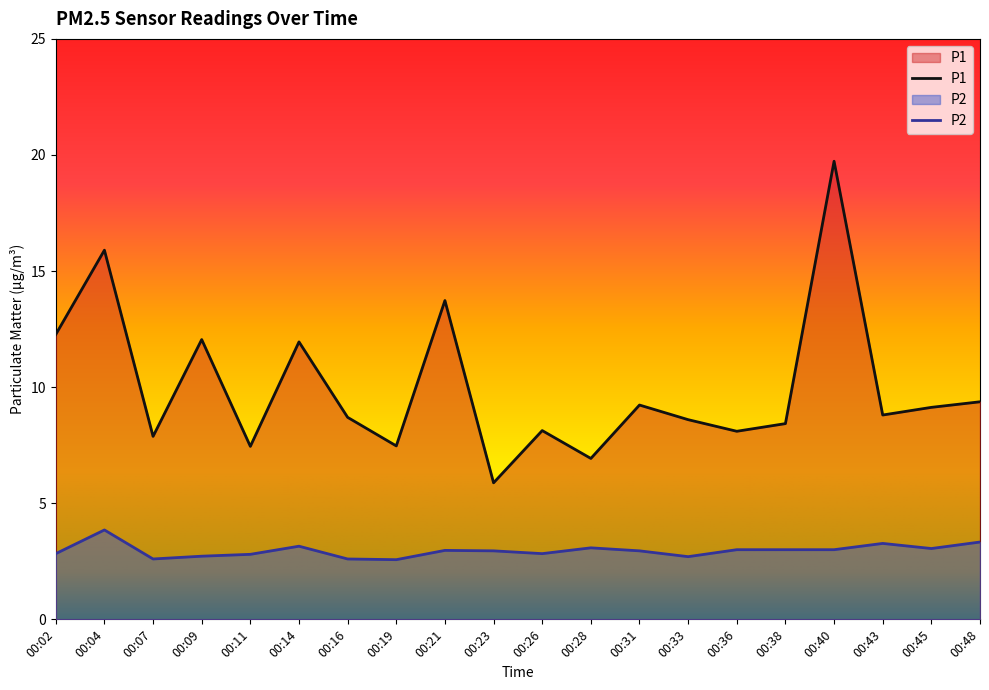

What is the difference between the P1 values at 00:07 and 00:36?

0.2